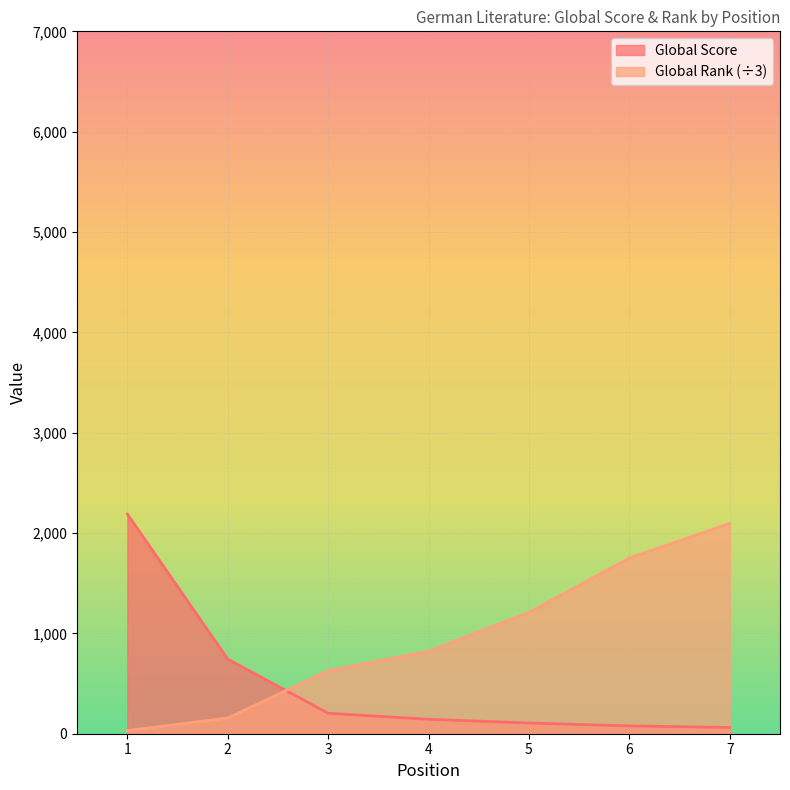

The value of Global Rank at 1 is 9.4. True or false?

False